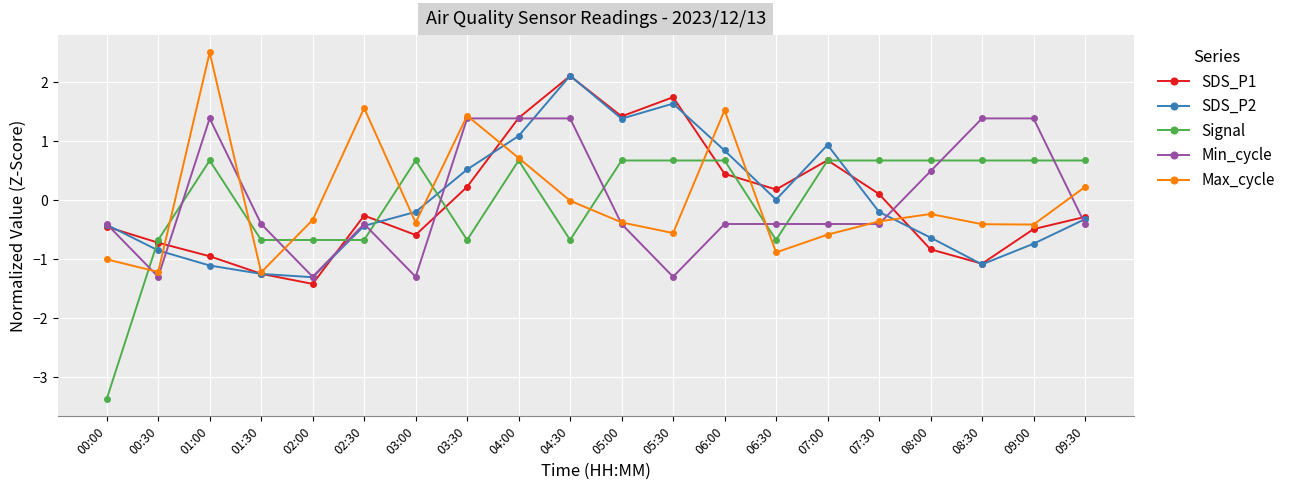

How many series are shown in this chart?

5